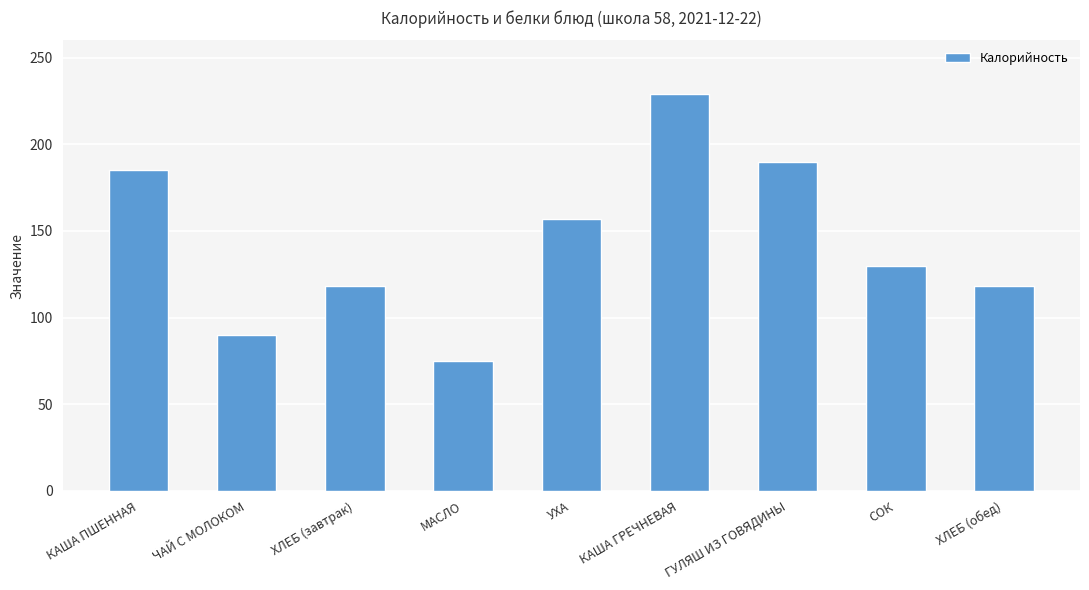

What is the maximum value shown in the chart?

229